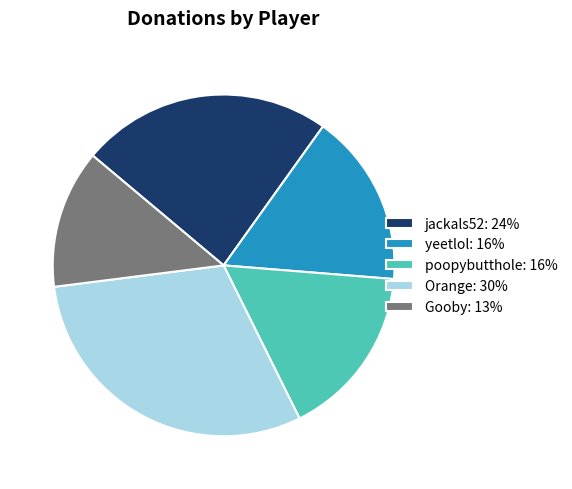

What is the smallest slice in the pie chart?

Gooby